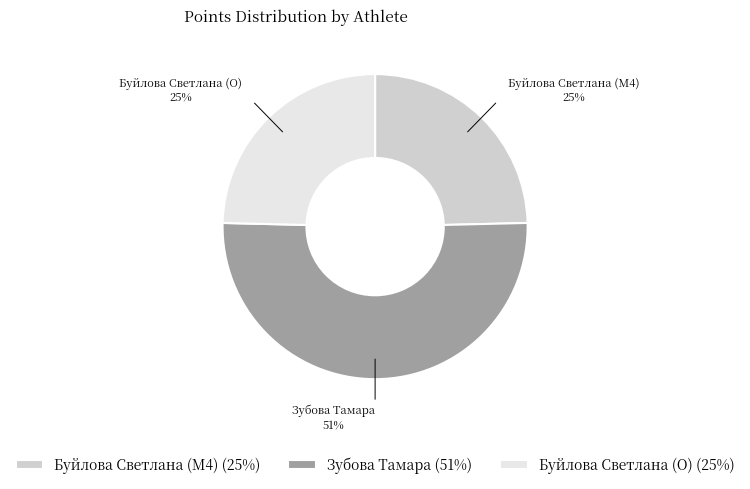

True or false: Буйлова Светлана (M4) accounts for 25% of the total.

True